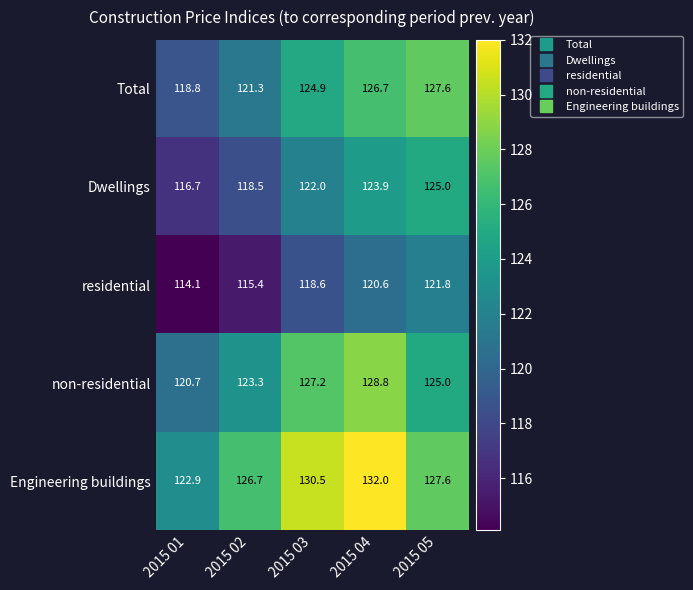

Which series has the largest total across all categories?

Engineering buildings